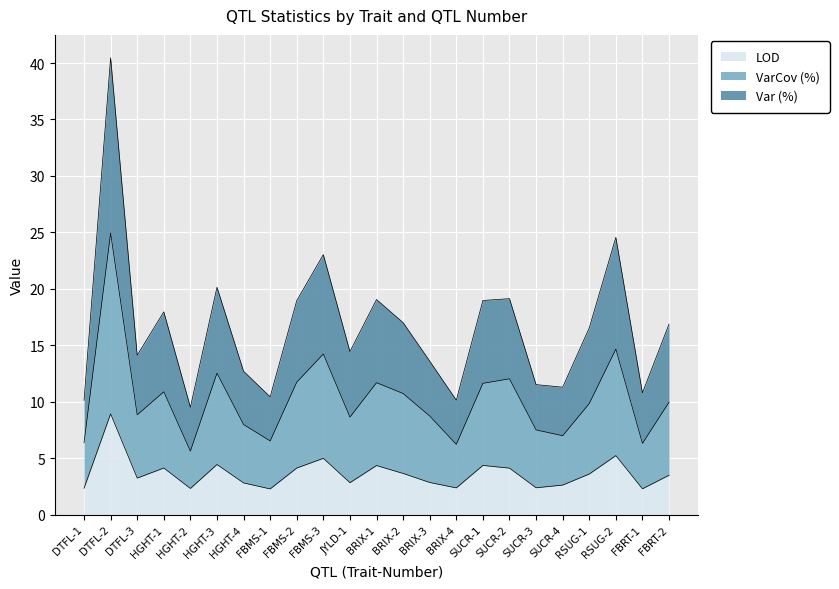

Count the number of categories in the chart.

23